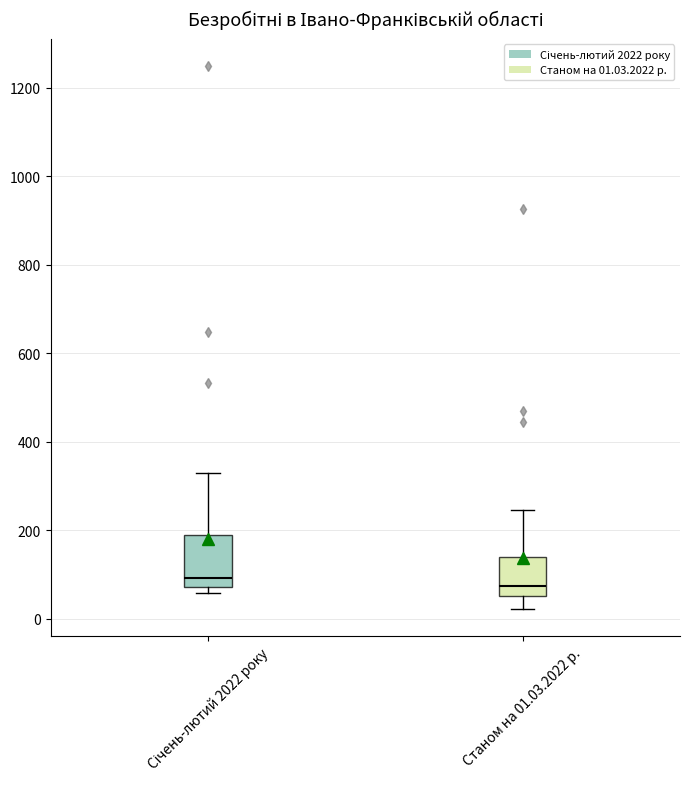

Which box is the tallest, from its lower edge to its upper edge?

Січень-лютий 2022 року